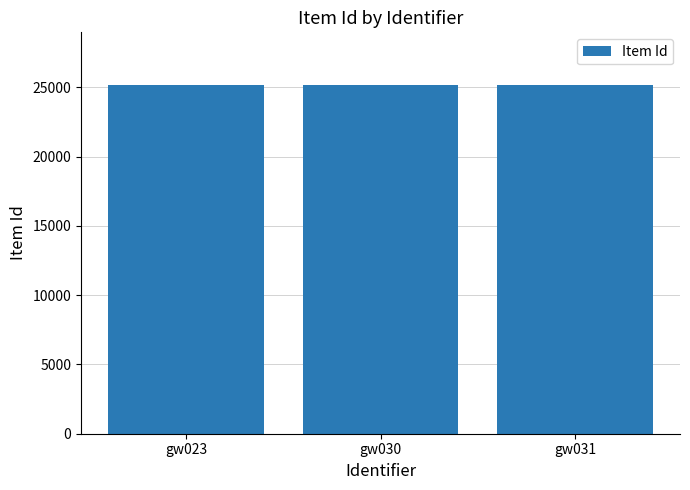

How many data points are less than 25190?

1